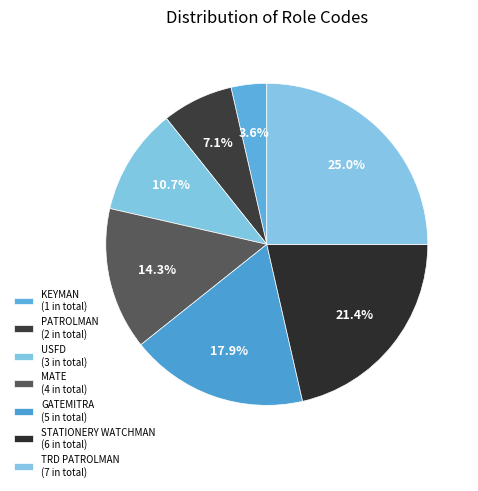

Does any single category account for the majority?

No